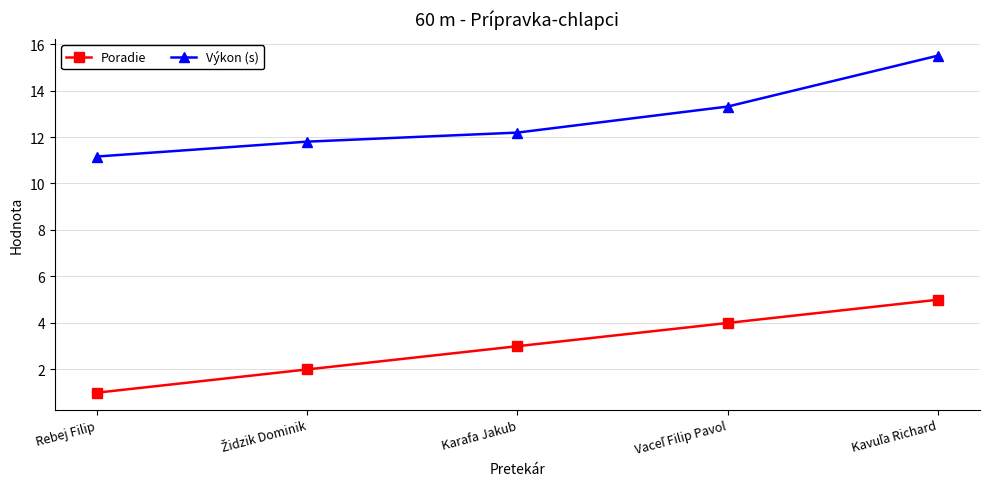

What is the label of the 1st point from the left?

Rebej Filip